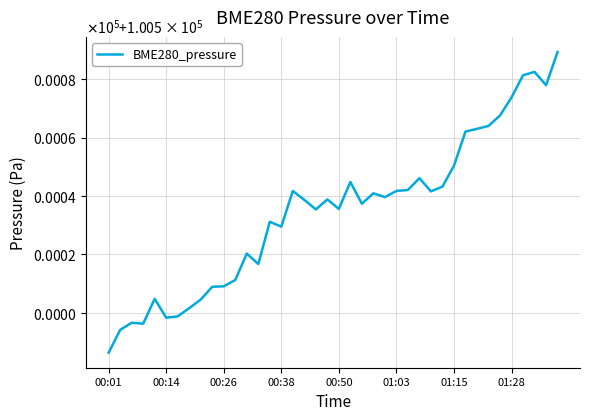

Does the chart have visible grid lines?

Yes